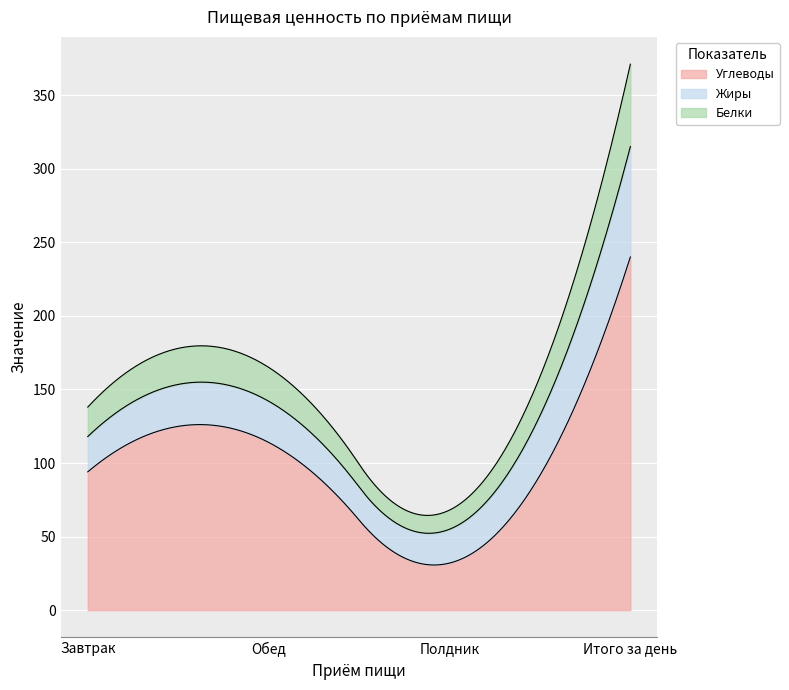

What is the difference between the Углеводы values at Полдник and Обед?

82